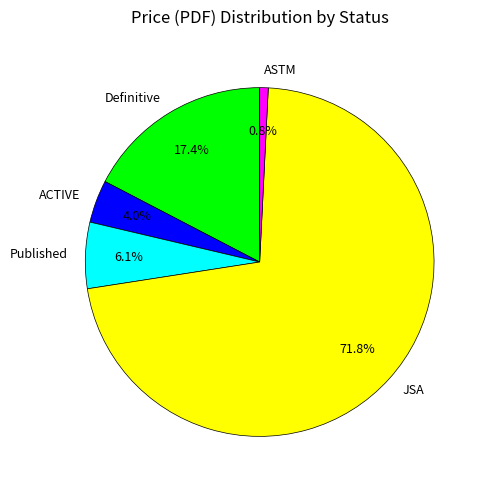

What is the largest slice in the pie chart?

JSA